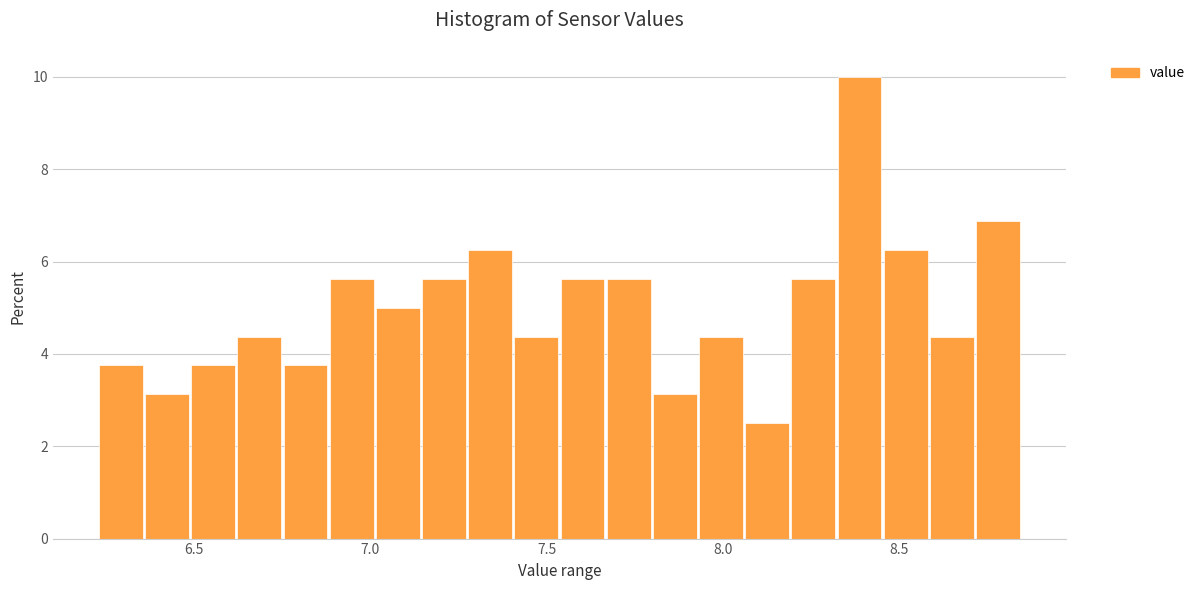

Around what value on the x-axis is the tallest bar? Give the approximate position of its centre, as read against the axis.

8.40